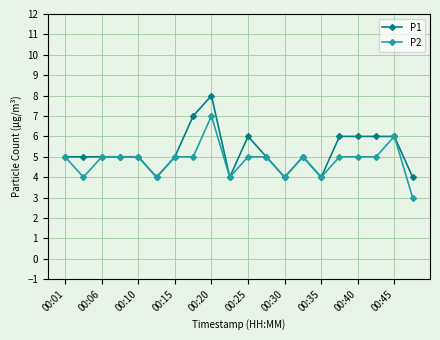

Rank the series by their maximum value, from lowest to highest.

P2, P1